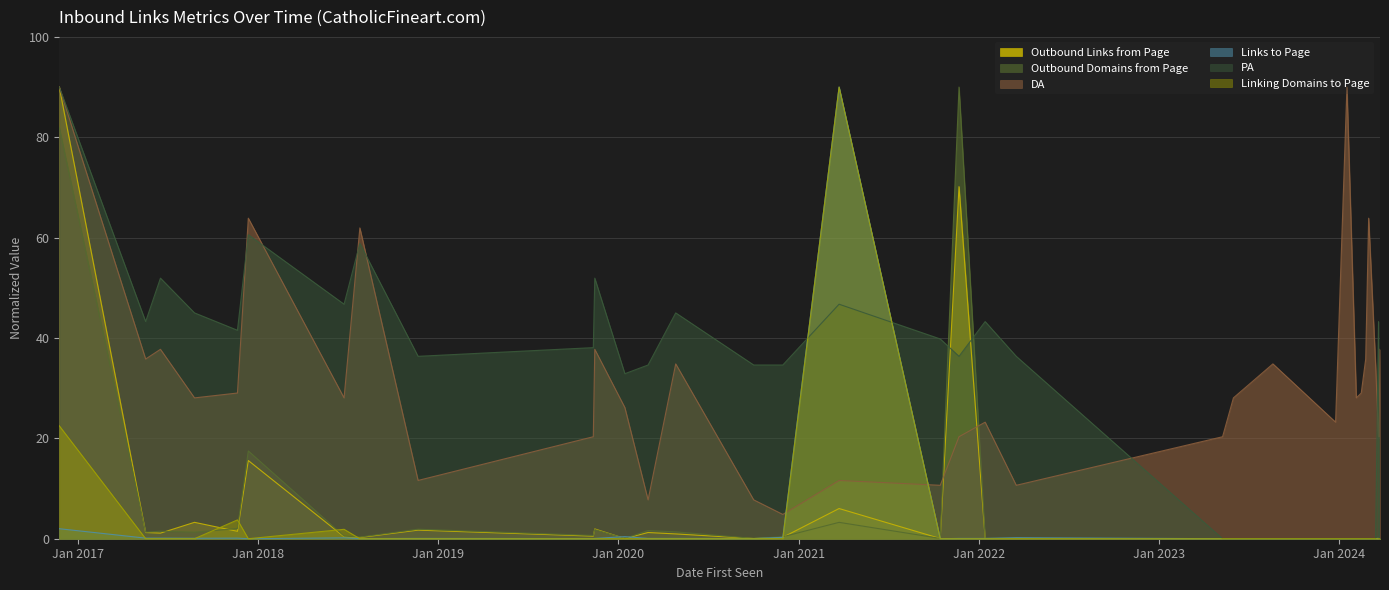

Which series changed the most between 2020-01-15 and 2023-05-10?

PA